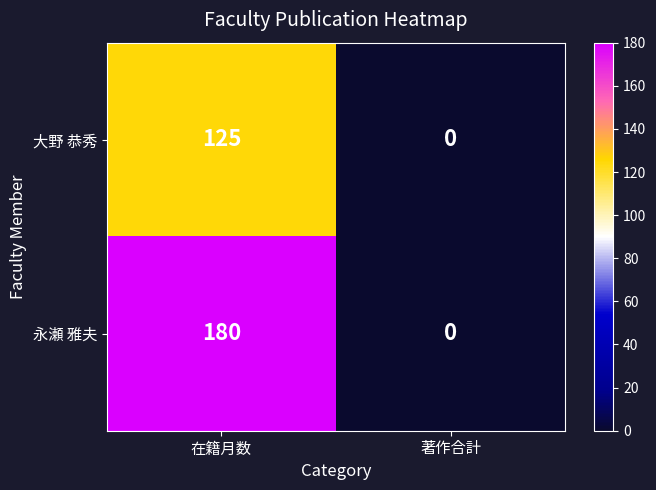

At which label is 大野 恭秀 closest to 62?

著作合計